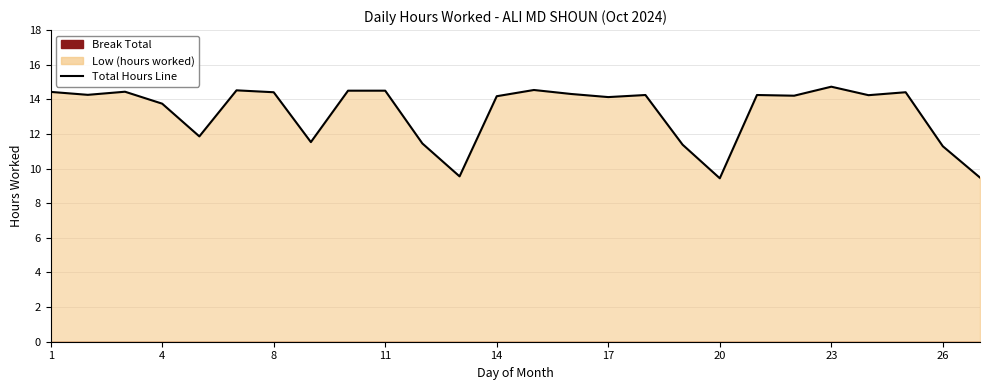

At which label does the data first exceed 14?

1